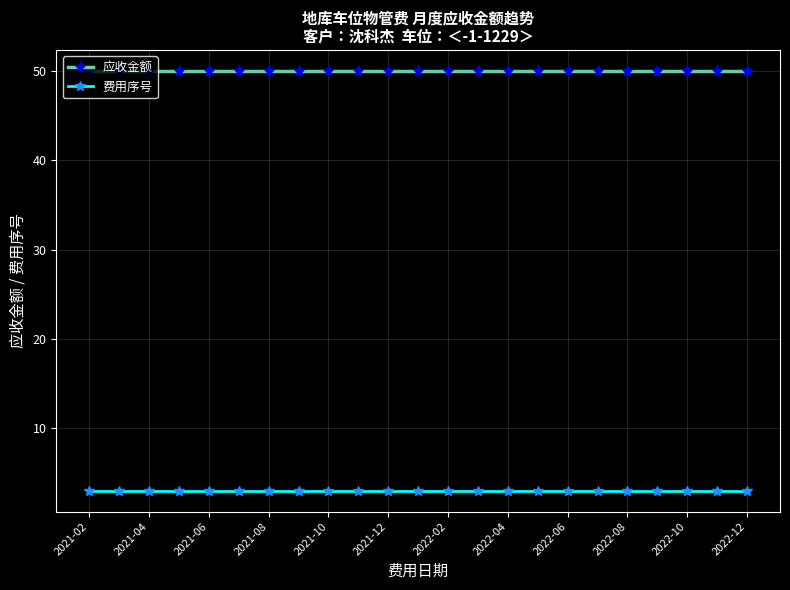

What is the minimum value for 费用序号?

3